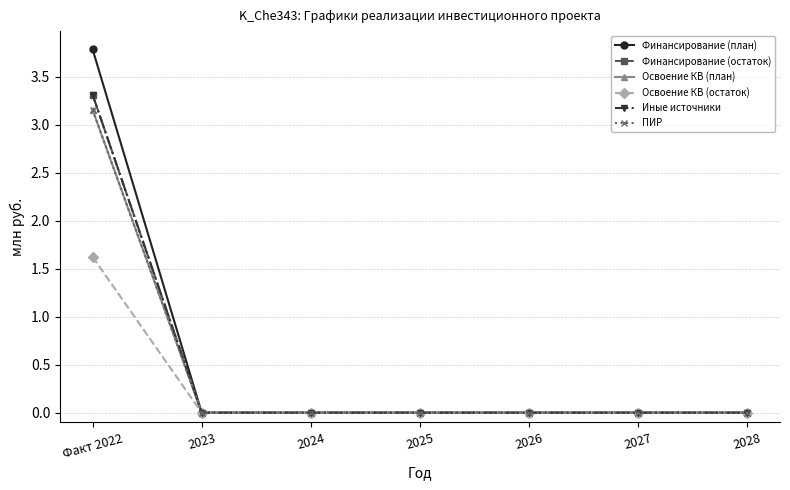

Count the Освоение КВ (план) values in the range 0 to 1.

6